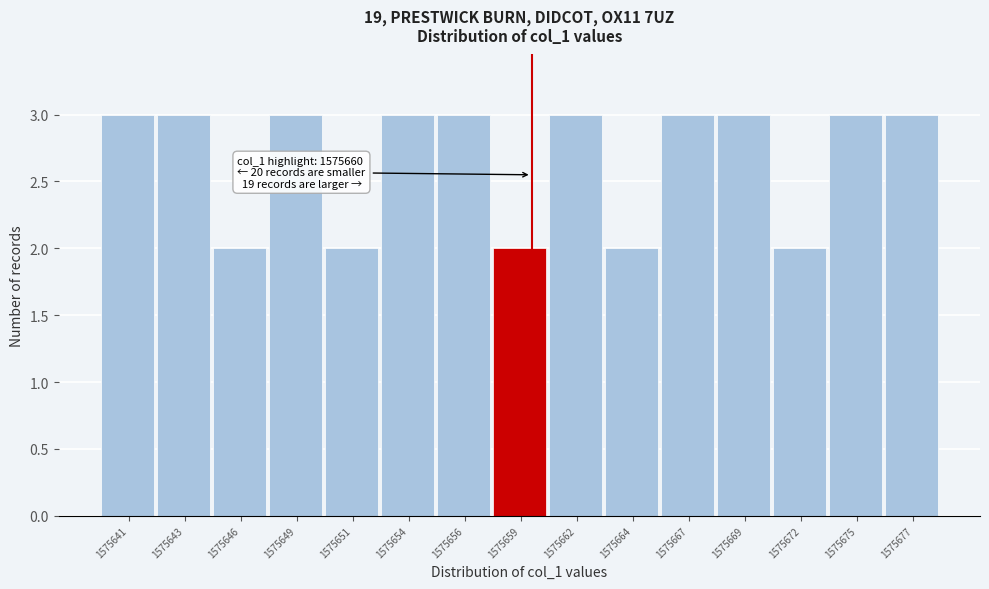

Reading left to right, what are all the values shown in this chart?

3	3	2	3	2	3	3	2	3	2	3	3	2	3	3